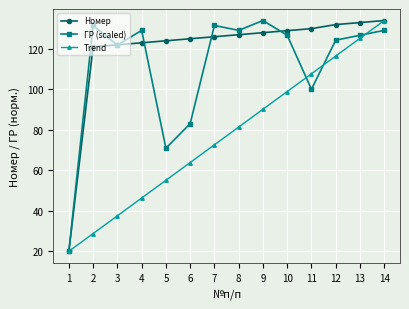

At 7, list the series in order from largest to smallest.

ГР (scaled), Номер, Trend